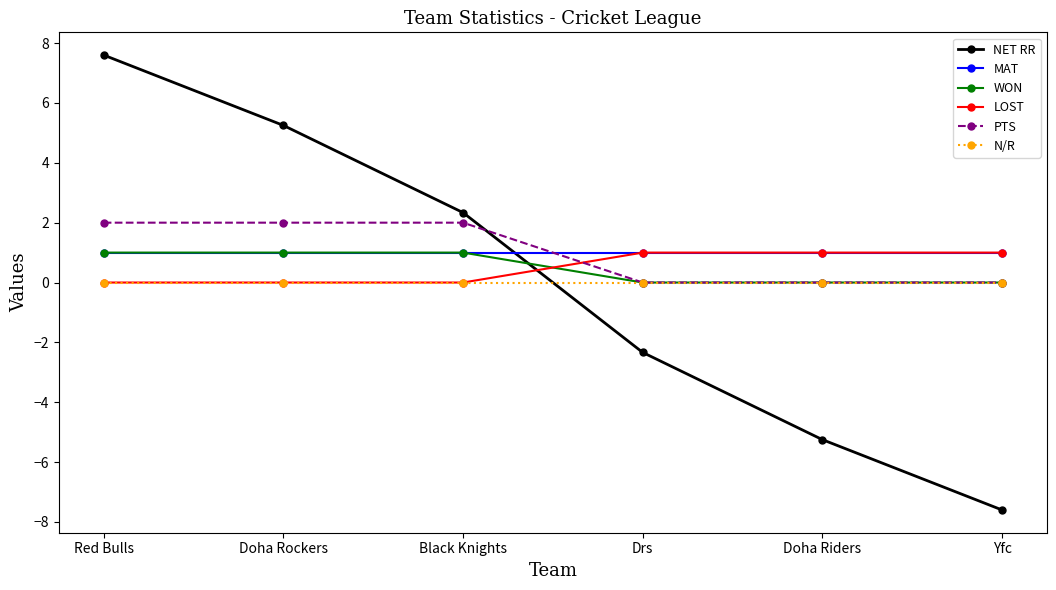

True or false: WON and LOST cross at least once.

True